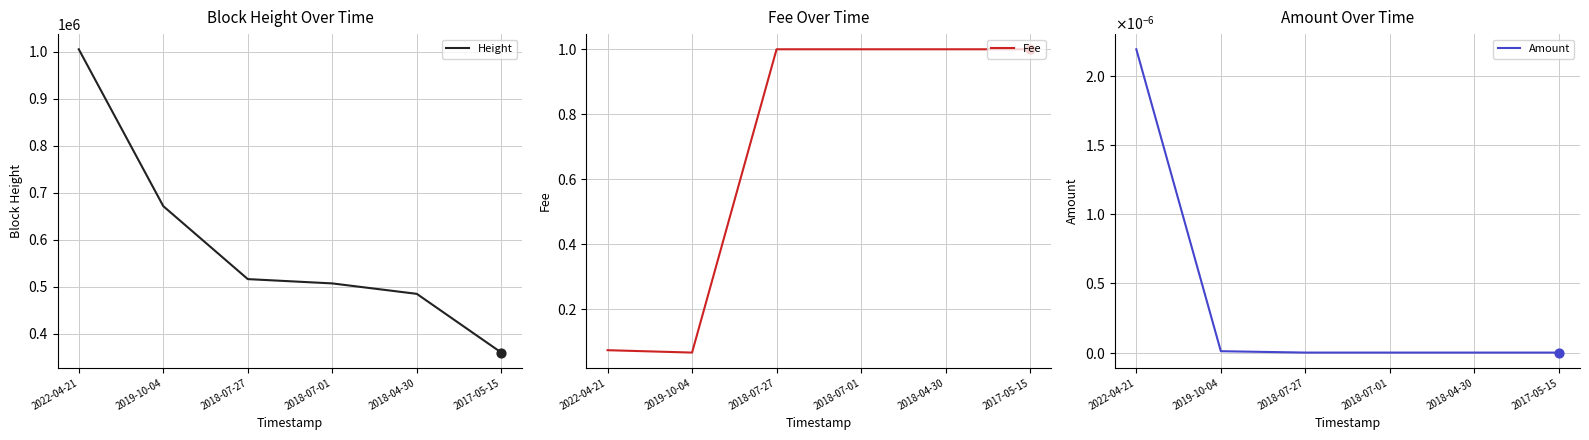

At how many categories does at least one series exceed 437272?

5